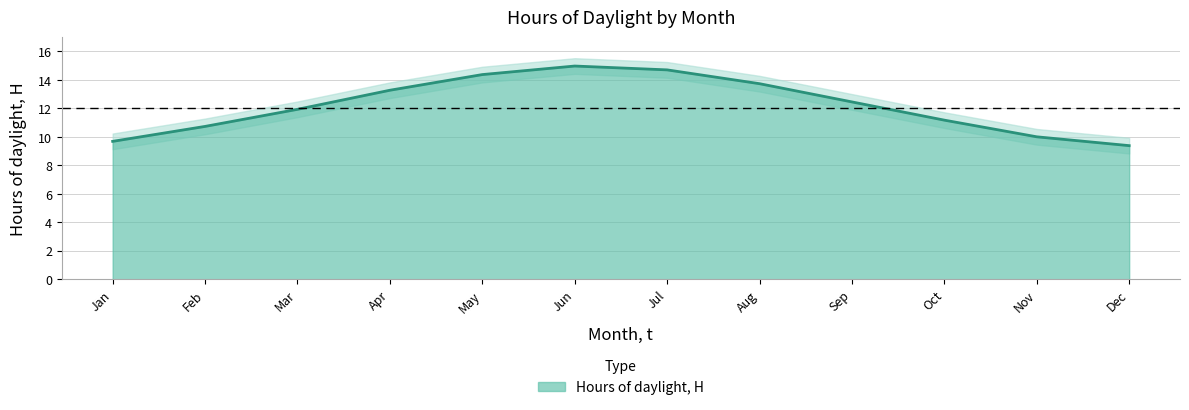

Reading left to right, transcribe all the data shown in this chart.

9.7	10.7	11.9	13.3	14.4	15.0	14.7	13.7	12.4	11.2	10.0	9.4